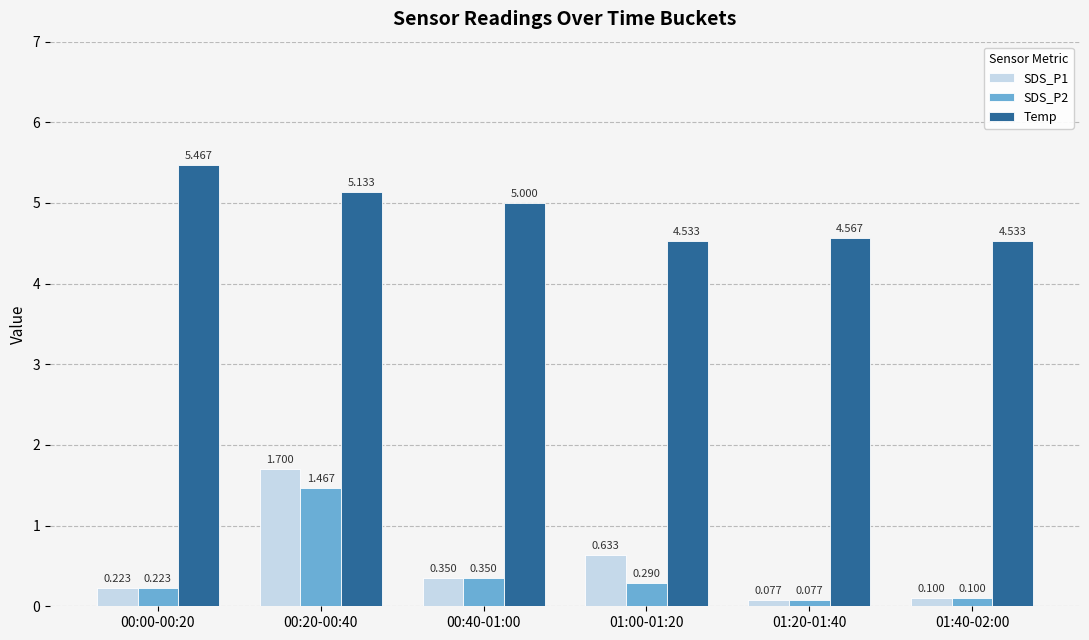

The value of Temp at 00:40-01:00 is 5.0. True or false?

True